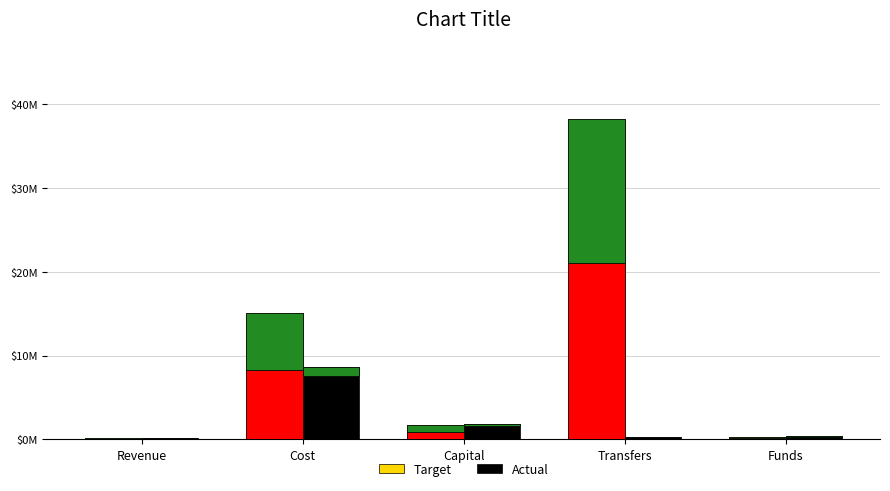

What are all the series names shown in the legend?

Target, Actual